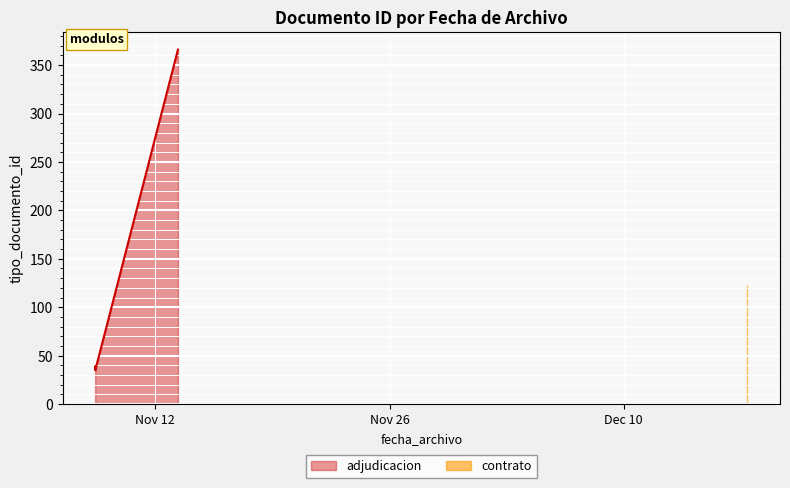

True or false: there are more than 0 points higher than both neighbors.

True